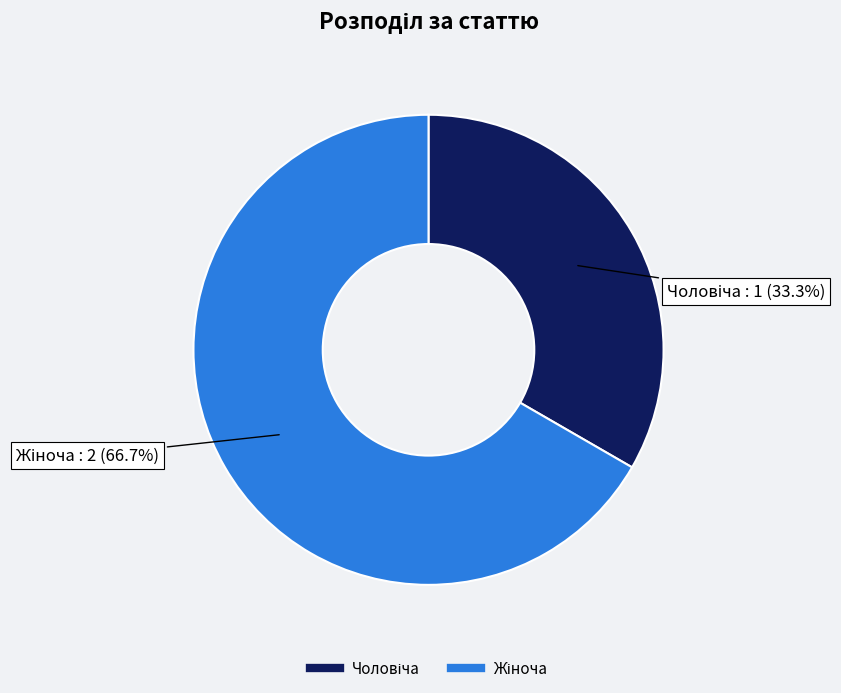

Is there any slice that represents more than half of the pie?

Yes